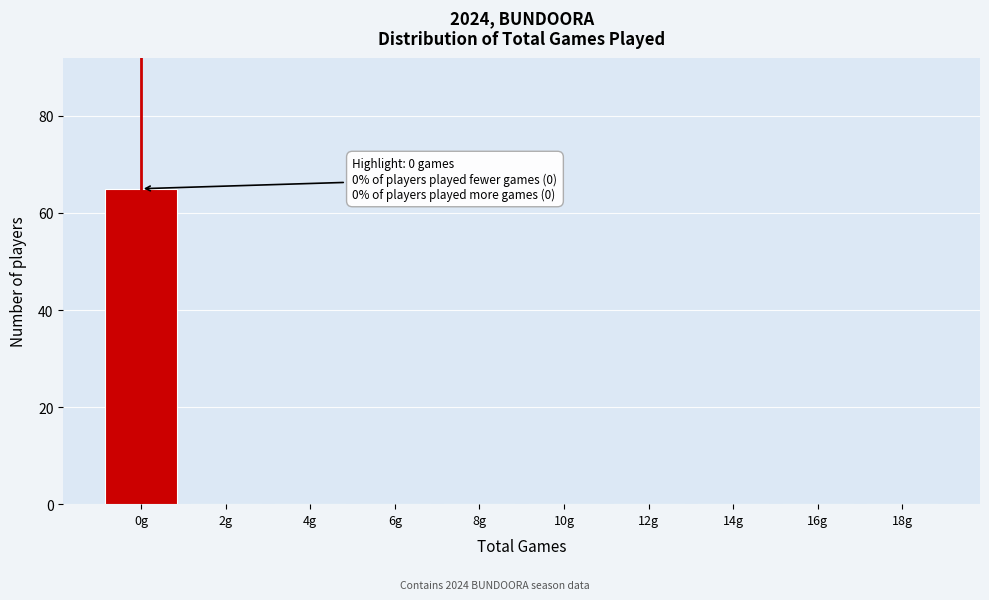

Reading right to left, what are all the values shown in this chart?

18g=0	16g=0	14g=0	12g=0	10g=0	8g=0	6g=0	4g=0	2g=0	0g=65